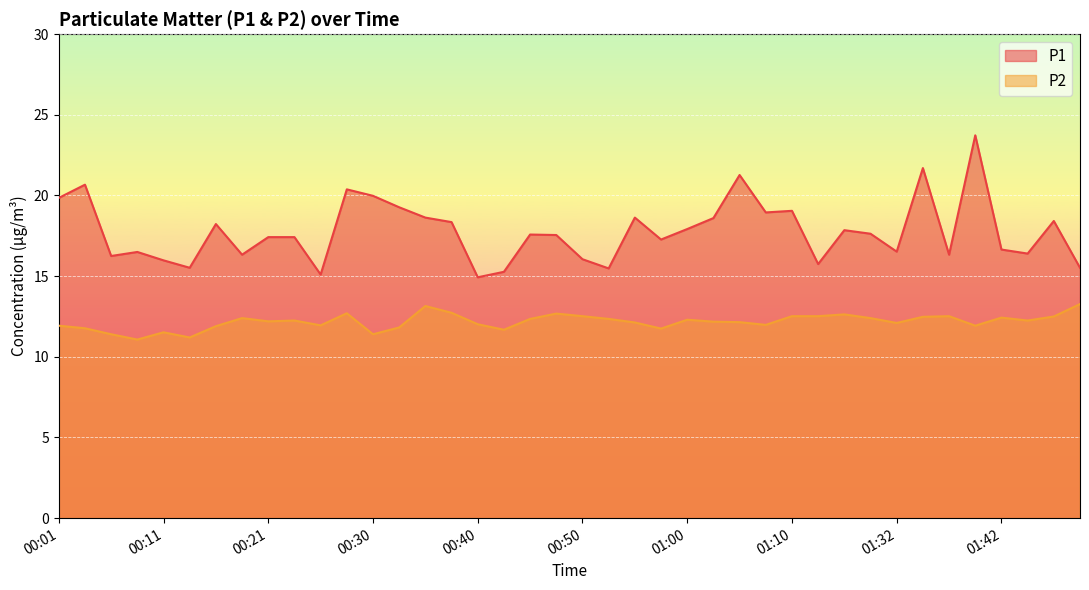

Reading left to right, extract all data points from this chart.

P1: 19.9	20.7	16.2	16.5	16.0	15.5	18.2	16.3	17.4	17.4	15.1	20.4	20.0	19.3	18.6	18.4	14.9	15.3	17.6	17.6	16.1	15.5	18.6	17.3	17.9	18.6	21.3	18.9	19.1	15.8	17.9	17.6	16.5	21.7	16.3	23.7	16.6	16.4	18.4	15.5
P2: 11.9	11.8	11.4	11.1	11.5	11.2	11.9	12.4	12.2	12.2	11.9	12.7	11.4	11.8	13.2	12.7	12.0	11.7	12.3	12.7	12.5	12.3	12.1	11.8	12.3	12.2	12.2	12.0	12.5	12.5	12.6	12.4	12.1	12.5	12.5	11.9	12.4	12.2	12.5	13.3